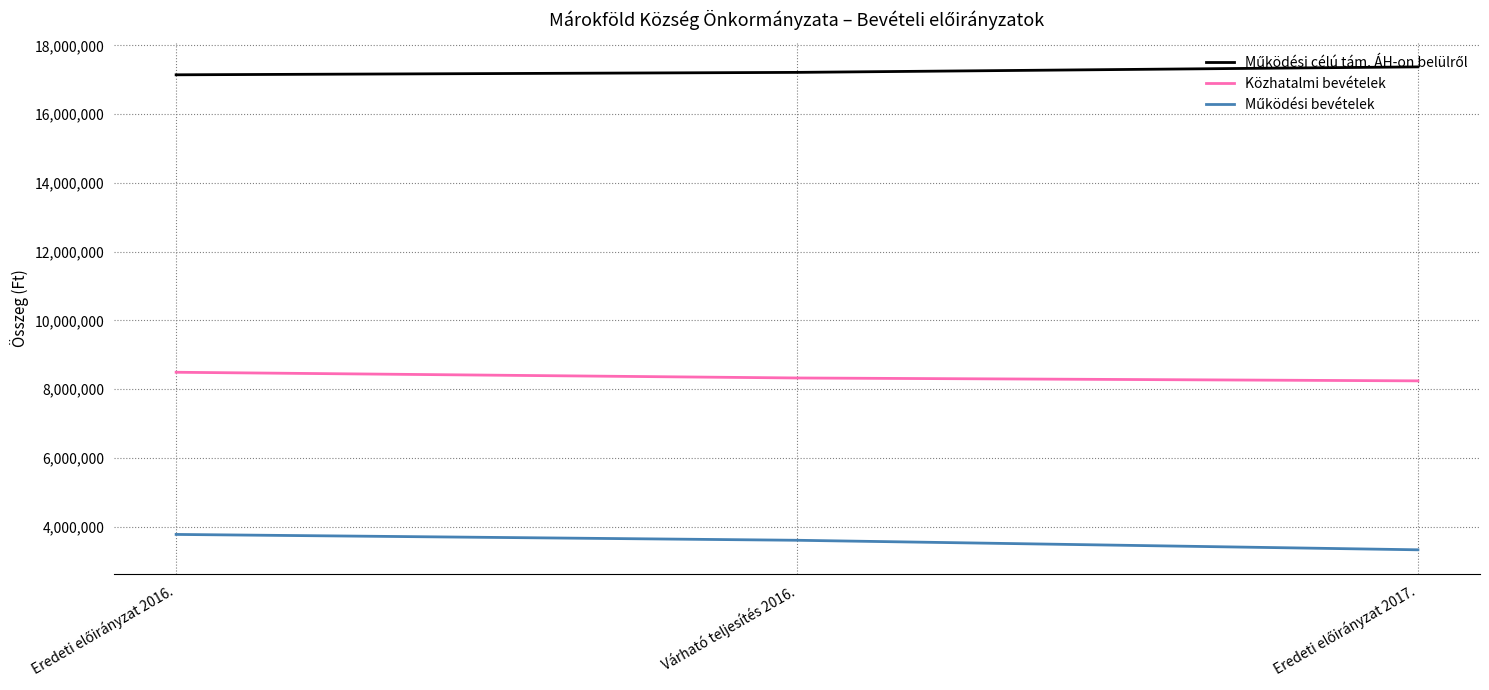

What is the maximum value shown in the chart?

17373392